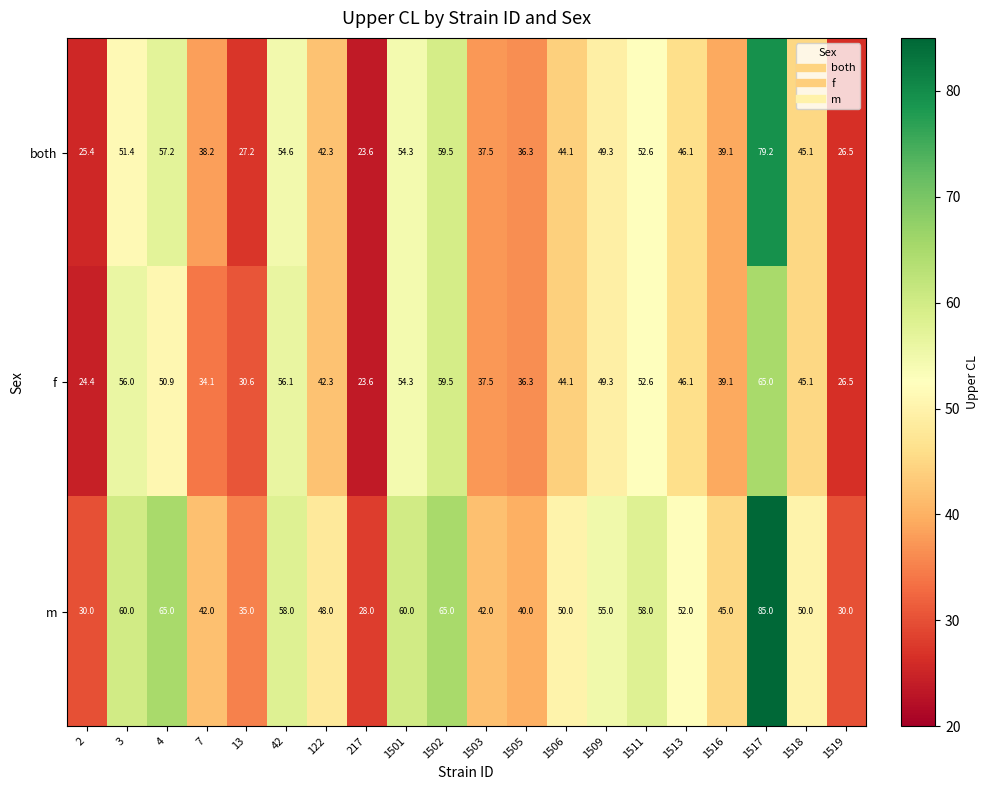

What is the maximum value shown in the chart?

85.0